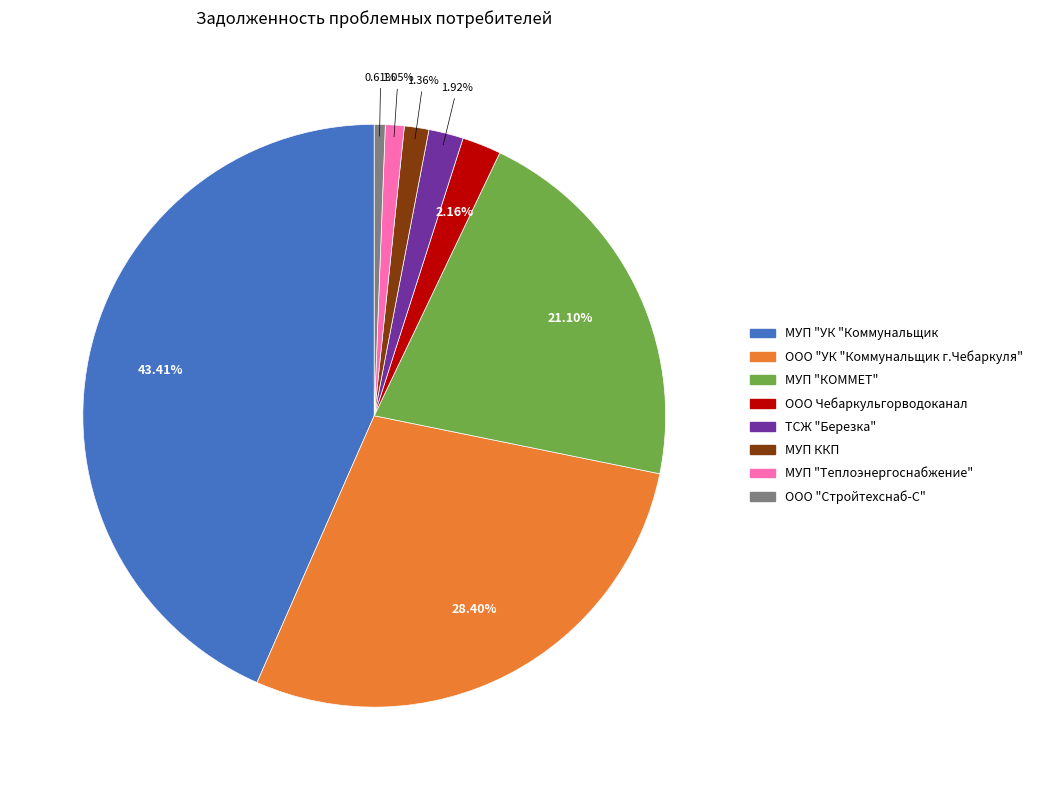

To the nearest percent, what percentage of the pie is ООО Чебаркульгорводоканал?

2%